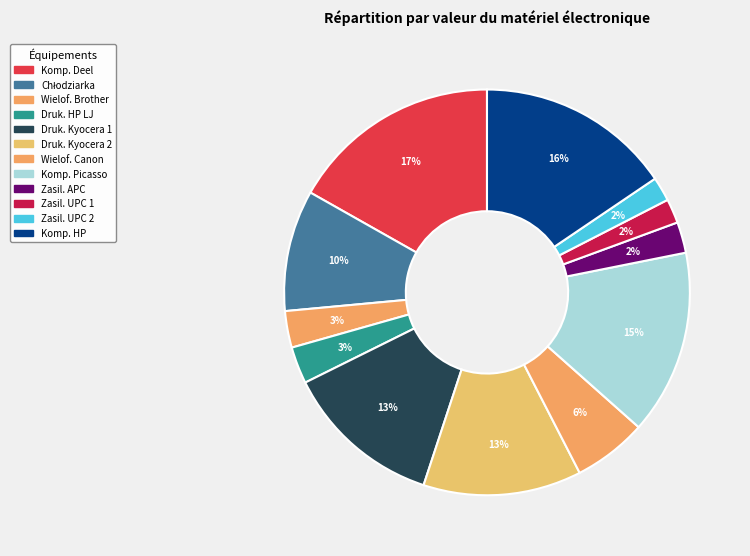

How many slices are in this pie chart?

12